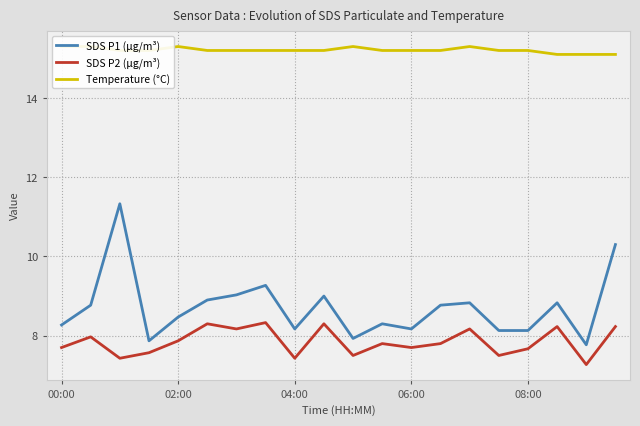

What is the minimum value for SDS P2 (µg/m³)?

7.3